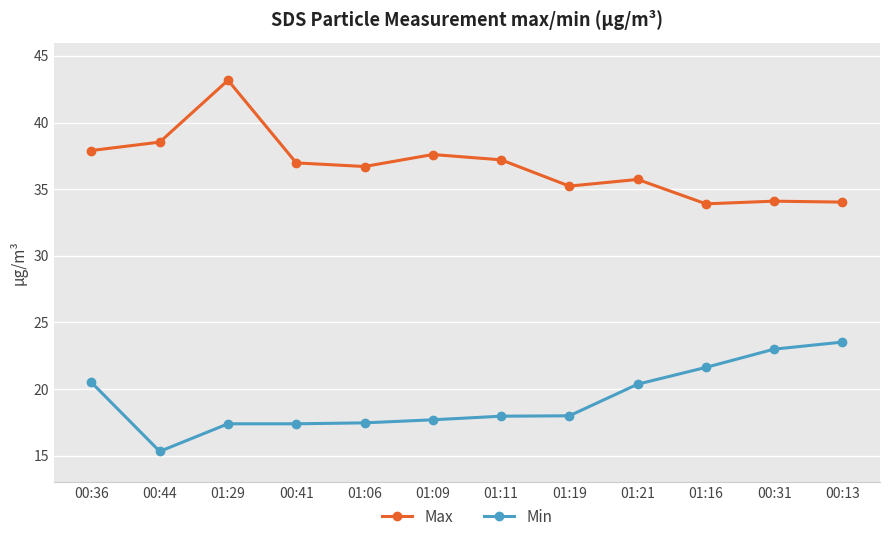

At 01:29, list the series in order from smallest to largest.

Min, Max